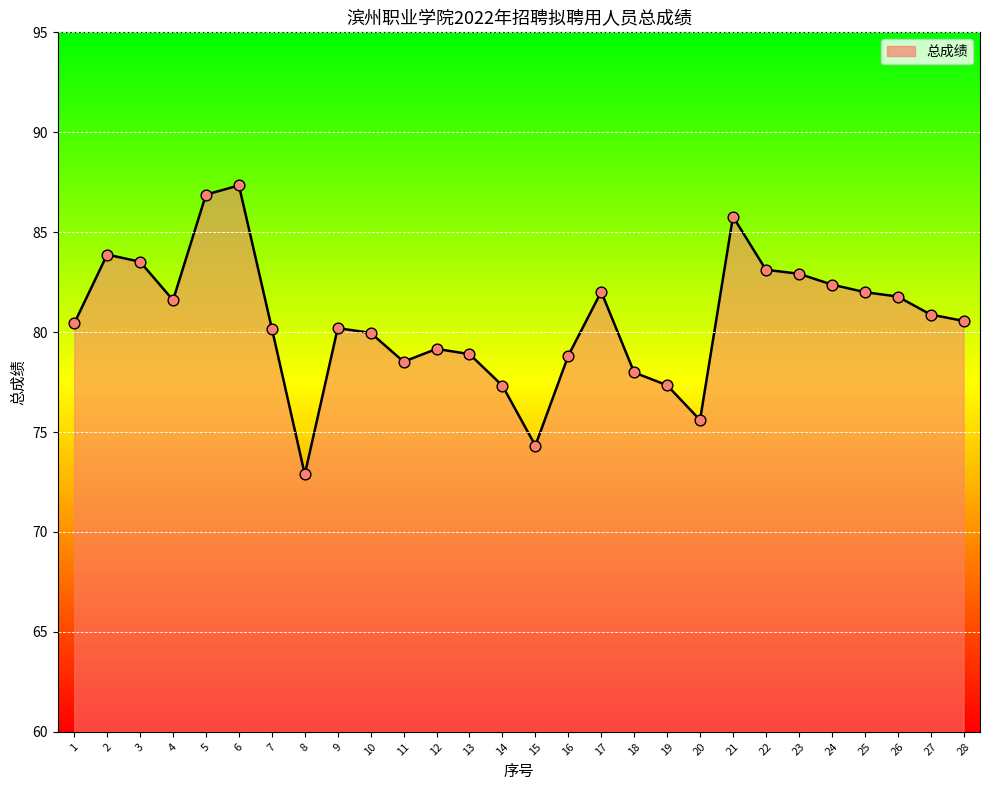

What is the change in value from 15 to 27?

+6.6